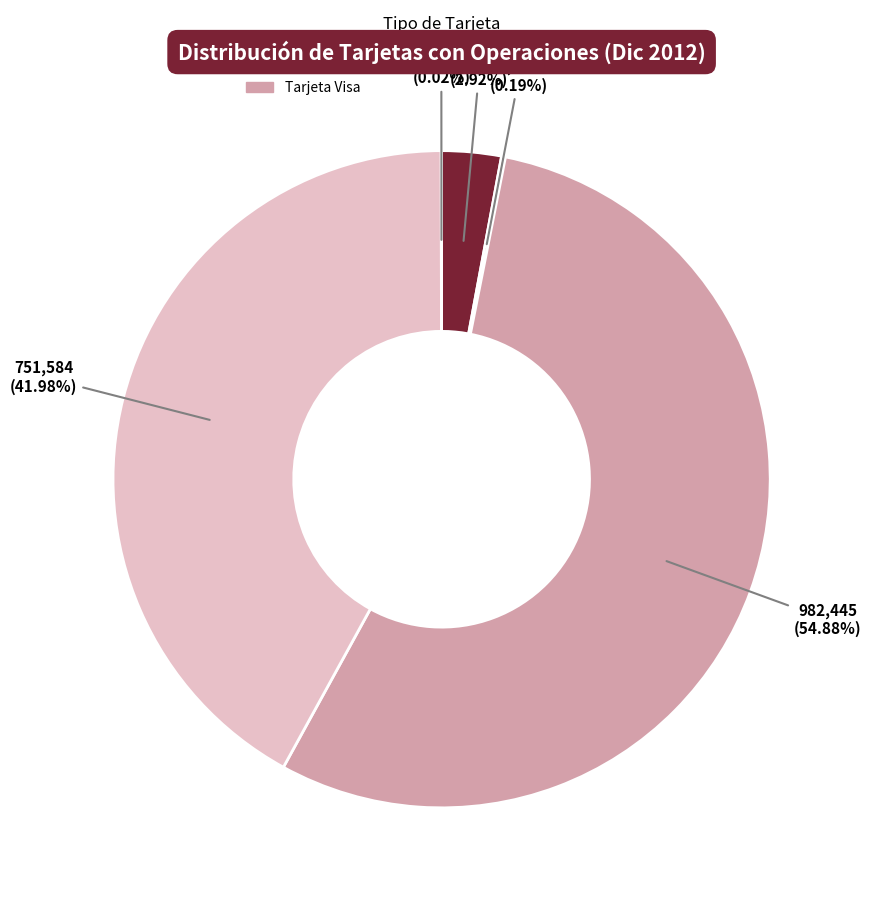

To the nearest percent, what is the combined percentage of Tarjeta Visa and Tarjeta Mastercard?

97%